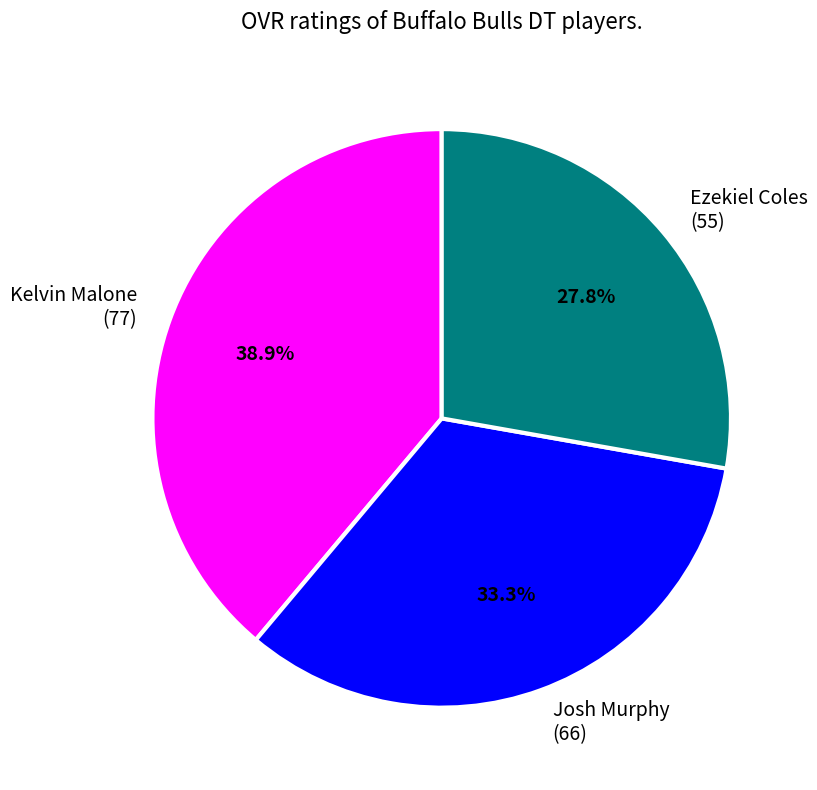

What percentage is the Josh Murphy slice, to the nearest percent?

33%